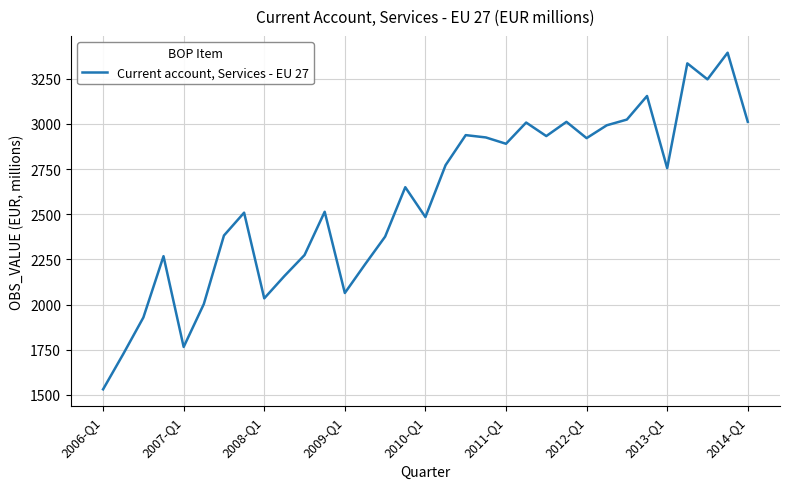

What is the minimum value shown in the chart?

1531.3